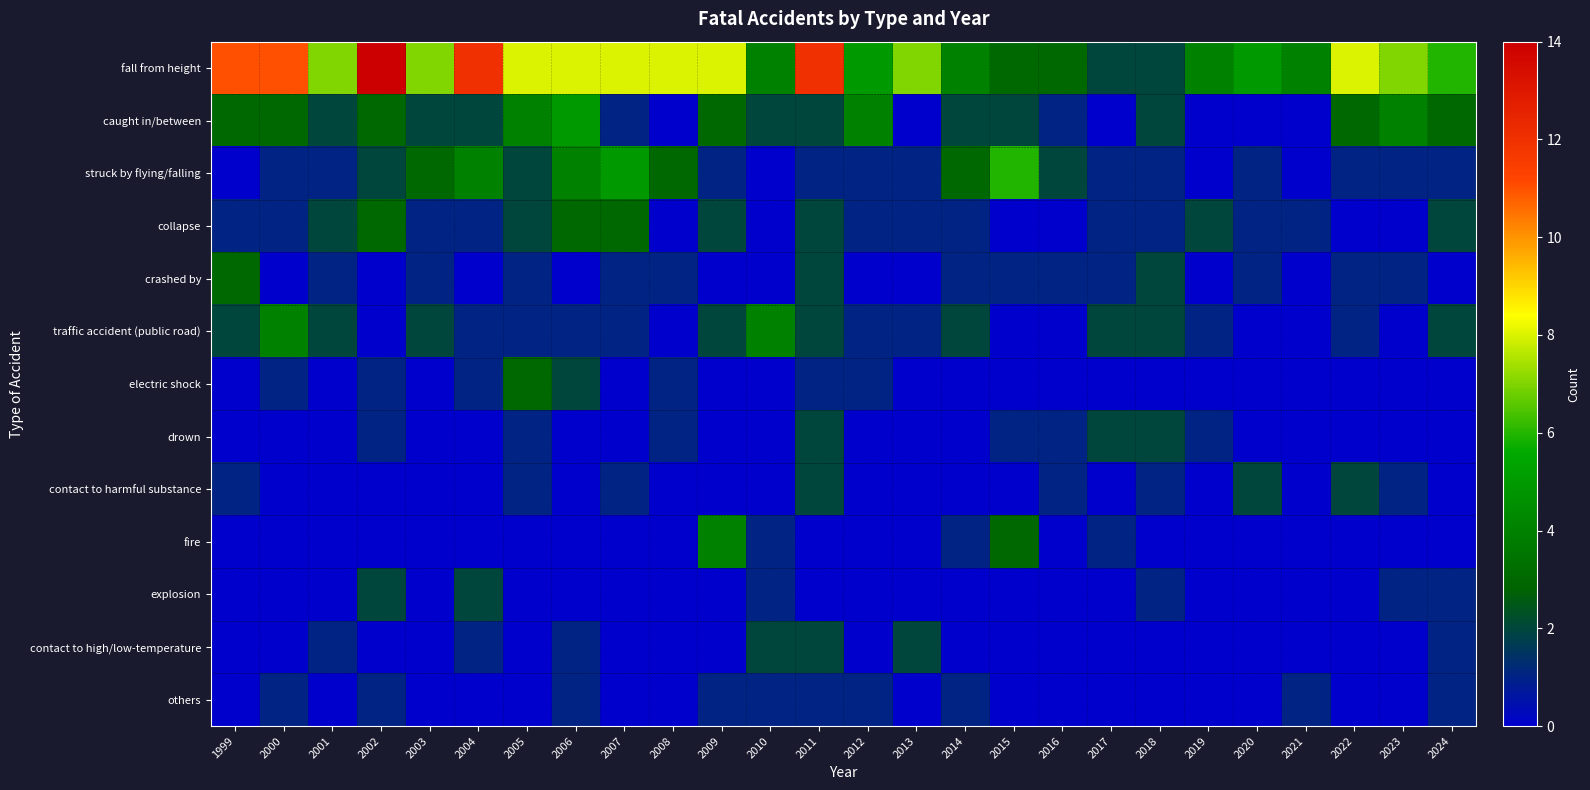

Which label corresponds to the smallest value in the chart?

2008